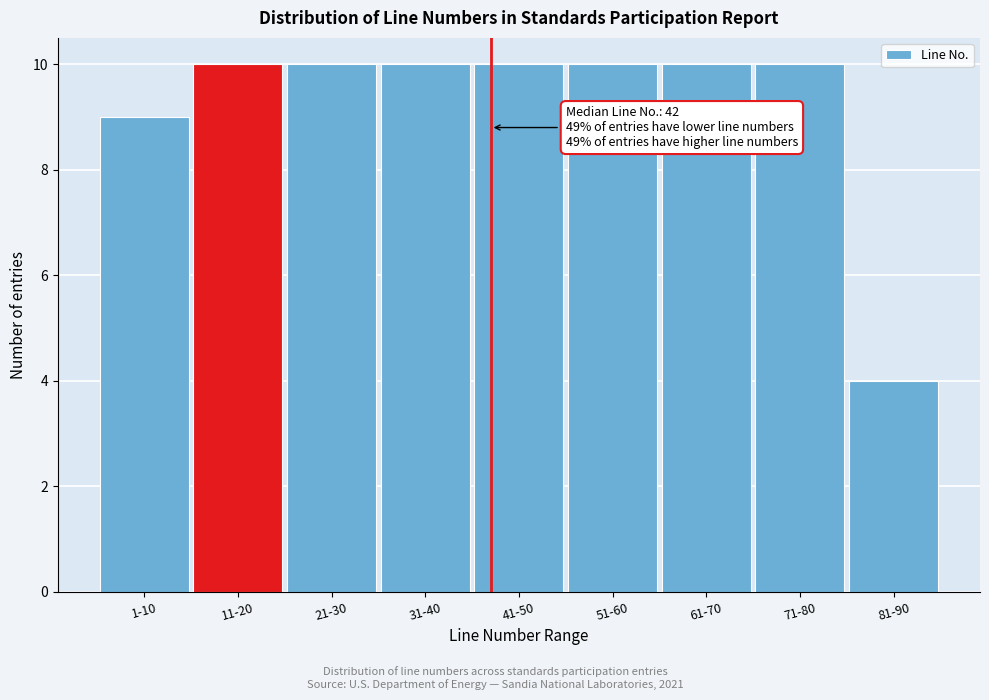

Reading right to left, transcribe all the data shown in this chart.

81-90=4	71-80=10	61-70=10	51-60=10	41-50=10	31-40=10	21-30=10	11-20=10	1-10=9